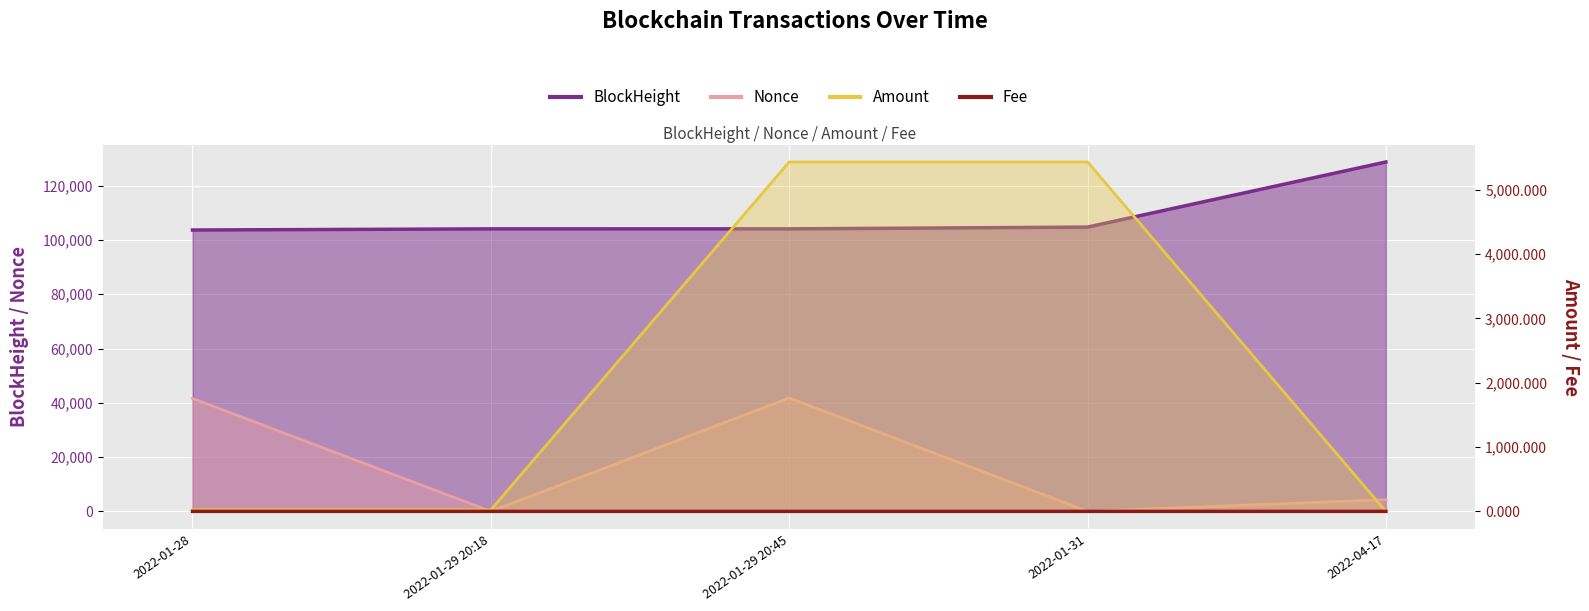

Between 2022-01-29 20:18 and 2022-04-17, which series saw the biggest shift?

BlockHeight